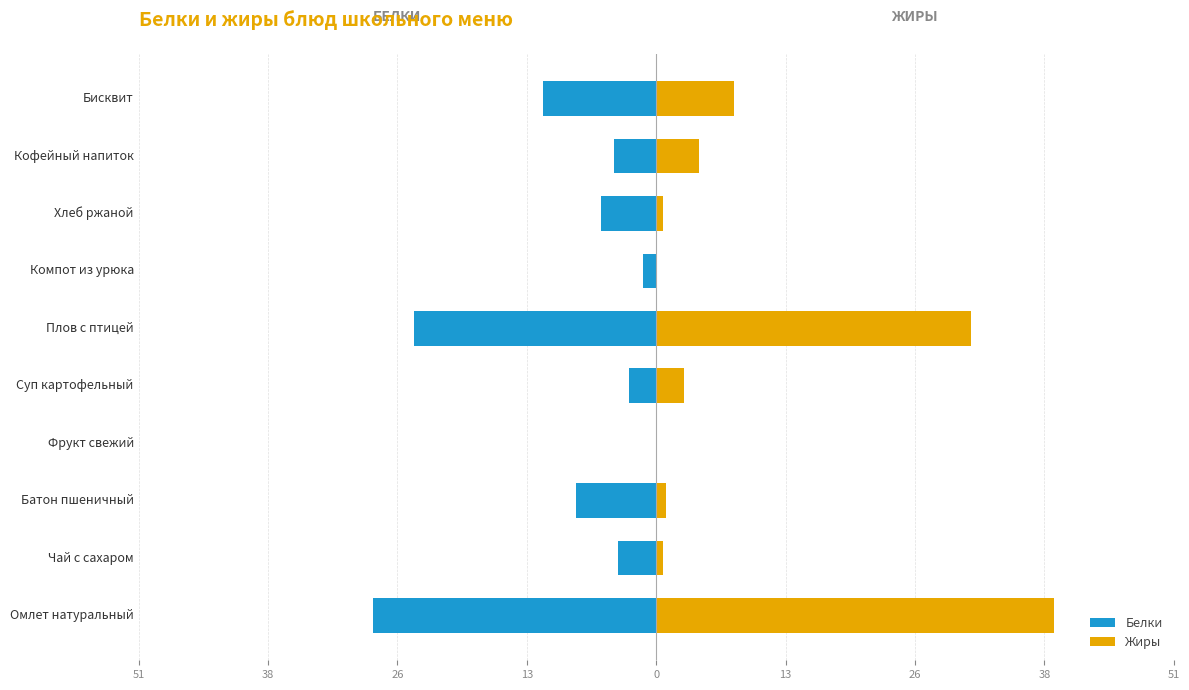

What are all the series names shown in the legend?

Белки, Жиры